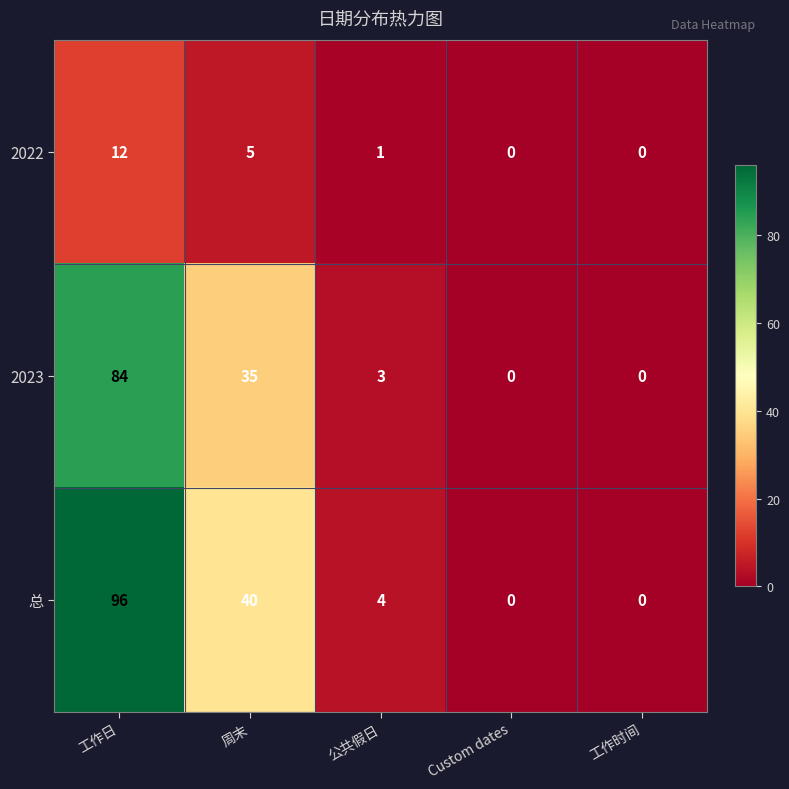

Where is 2022 nearest to the value 6?

周末